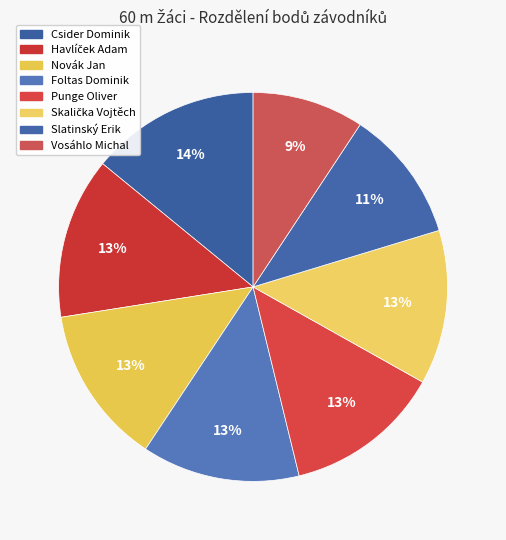

What is the smallest slice in the pie chart?

Vosáhlo Michal